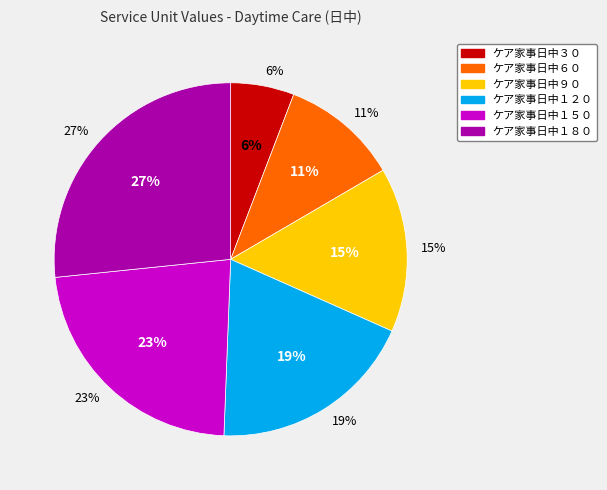

Is there a majority slice in this chart?

No